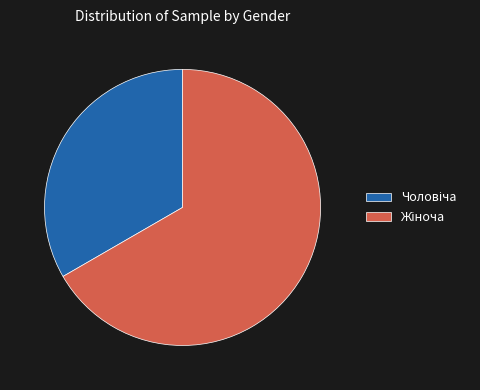

Does any single category account for the majority?

Yes